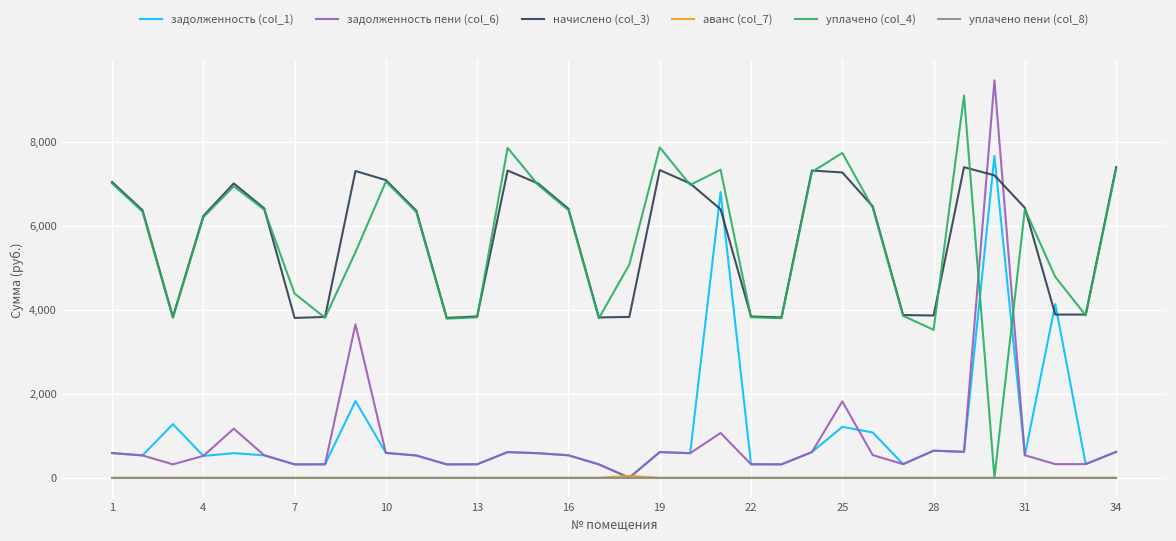

What is the average value of the аванс (col_7) series?

1.3